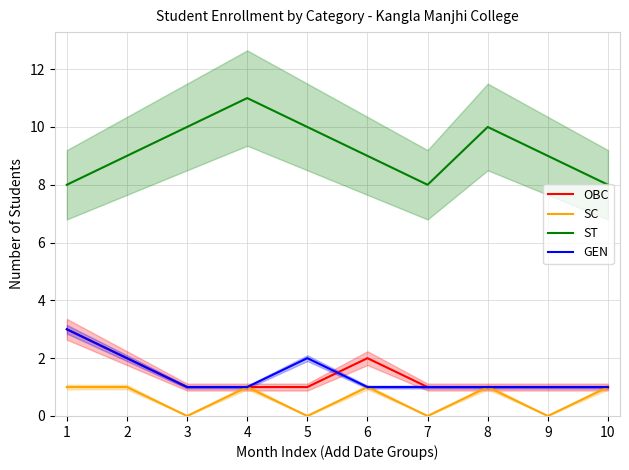

Read the GEN value at 8.

1